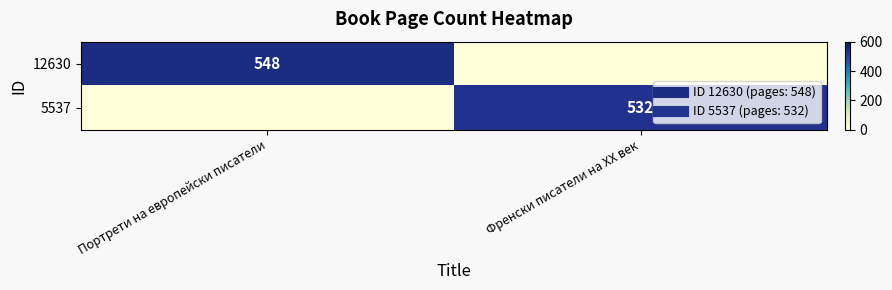

The 12630 series shows -232 at Френски писатели на XX век. True or false?

False